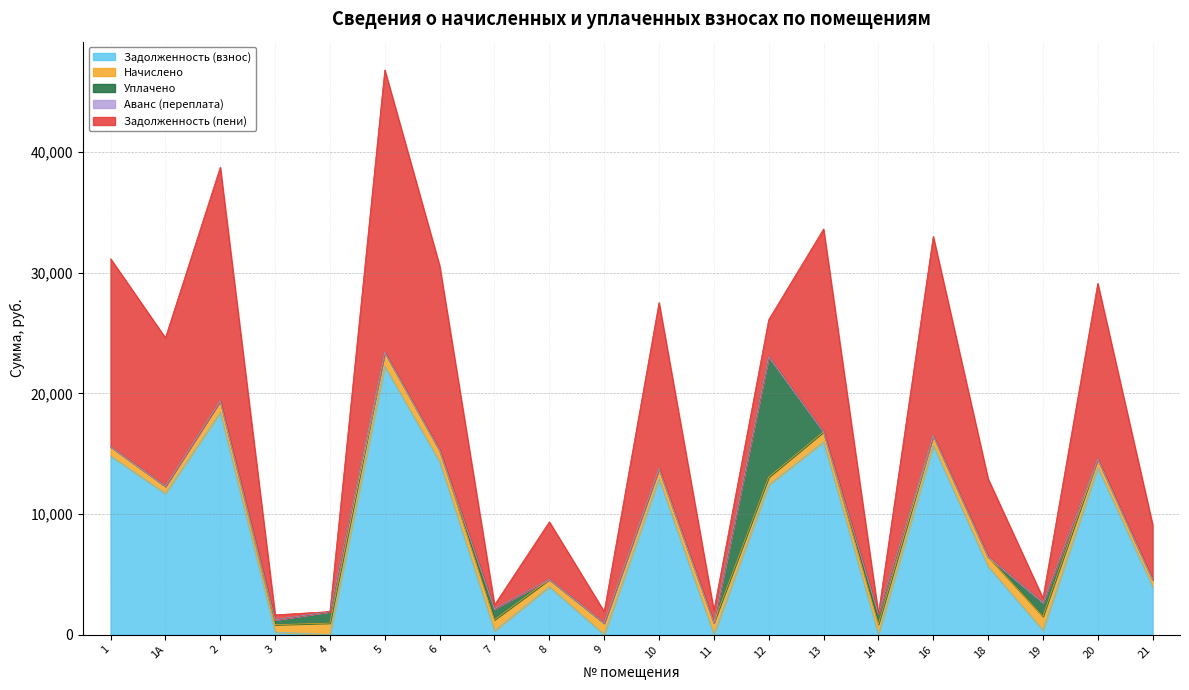

What is the difference between the maximum and second lowest values in the Задолженность (взнос) series?

22251.6